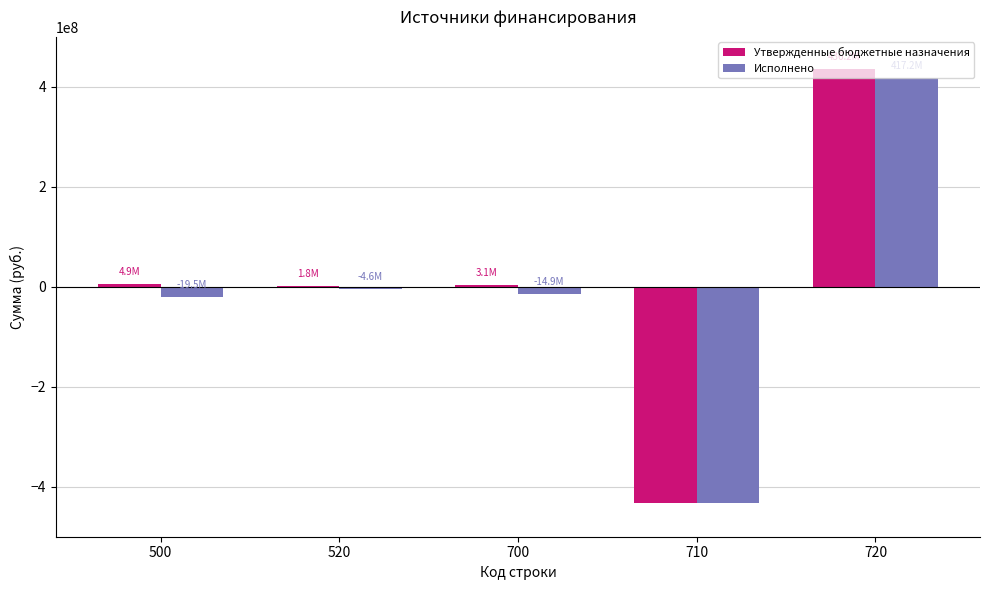

How many groups of bars are there?

5